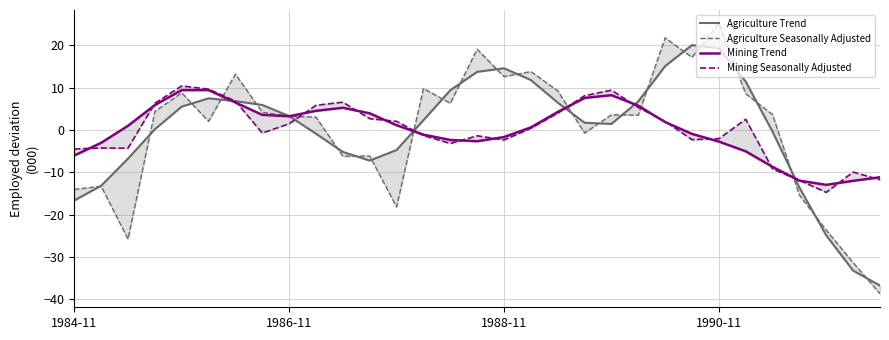

What are all the series names shown in the legend?

Agriculture Trend, Agriculture Seasonally Adjusted, Mining Trend, Mining Seasonally Adjusted